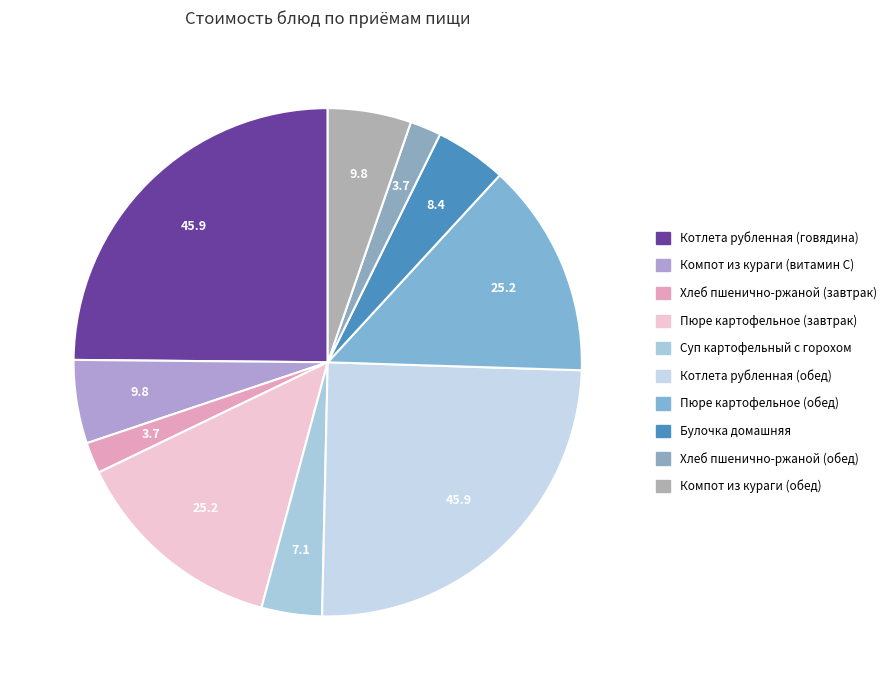

Is the sum of Булочка домашняя and Компот из кураги (обед) greater than half?

No